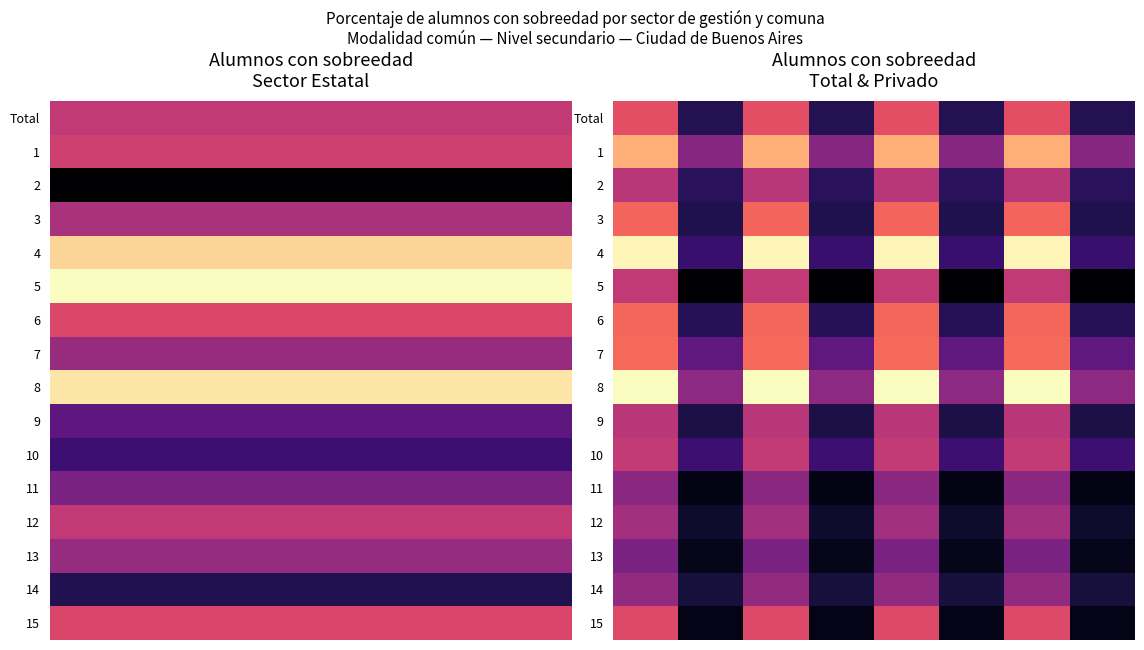

What is the difference between the maximum and second lowest values in the 7 series?

12.0